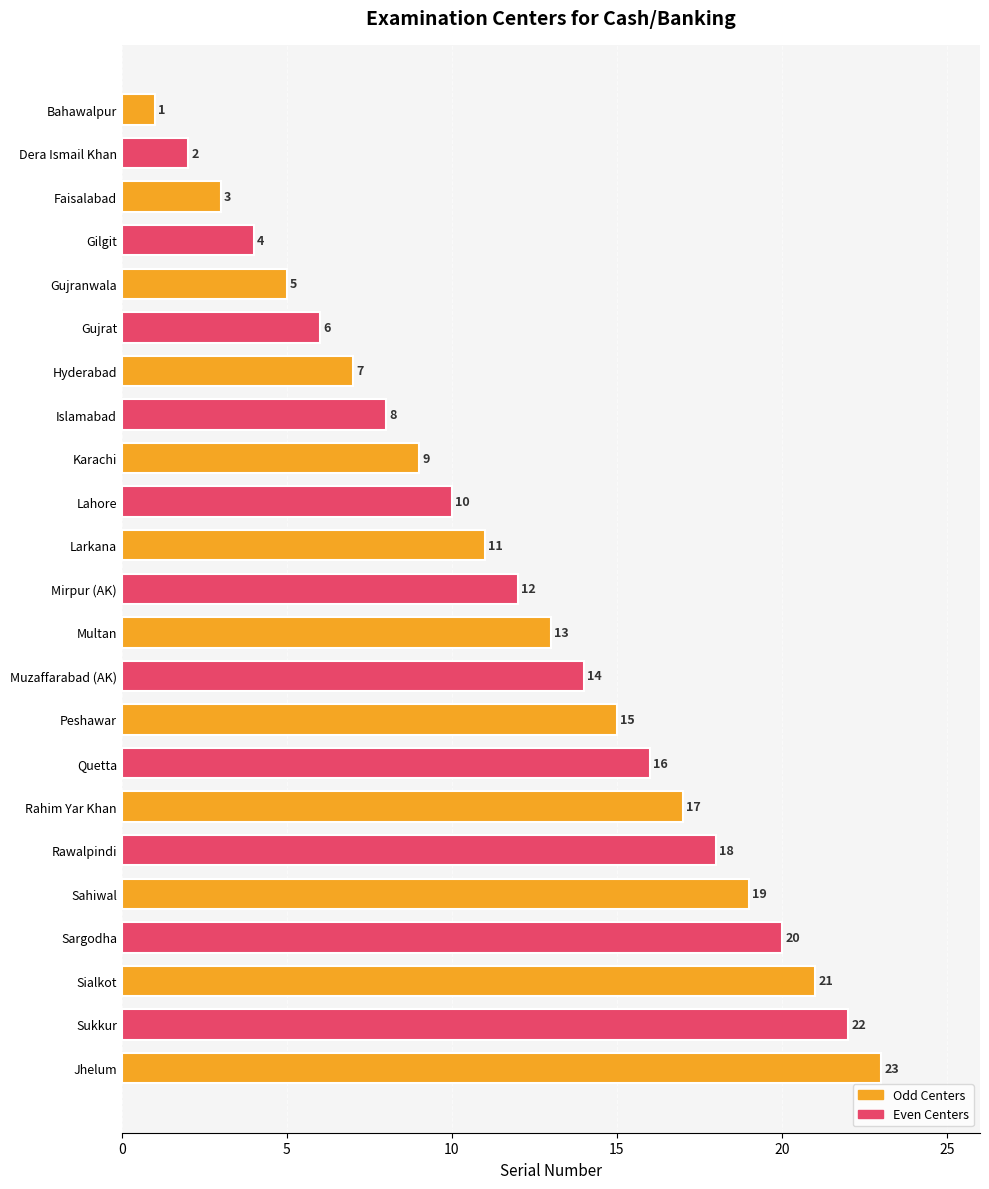

At which label is the value closest to 12?

Mirpur (AK)